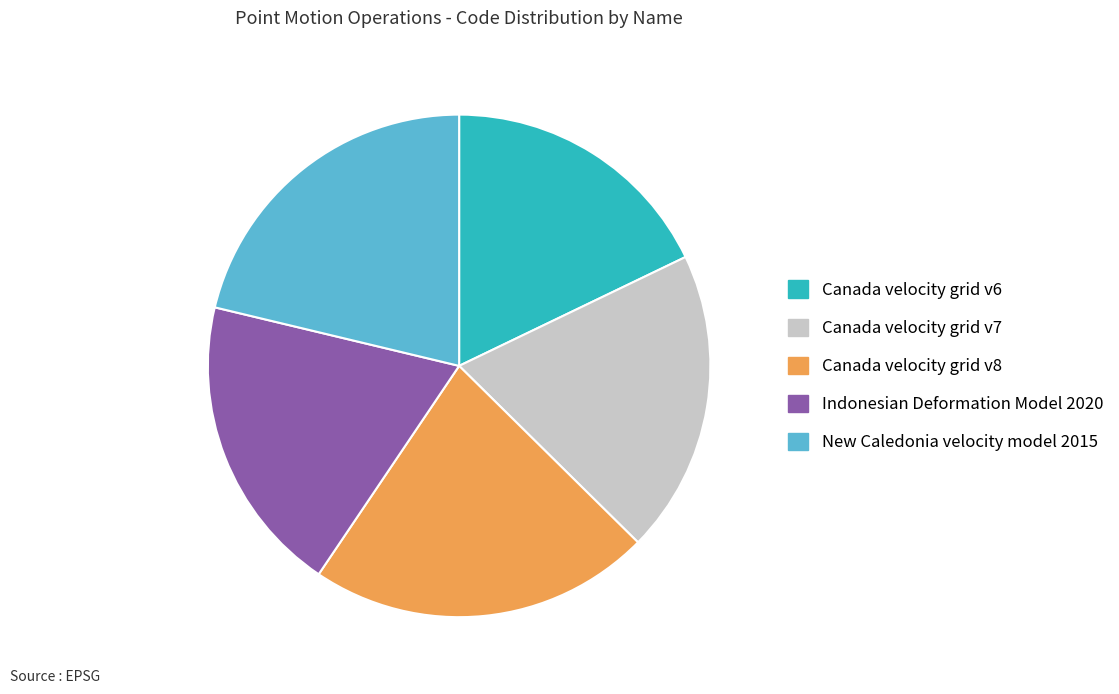

Combined, do Canada velocity grid v8 and New Caledonia velocity model 2015 account for over 50%?

No